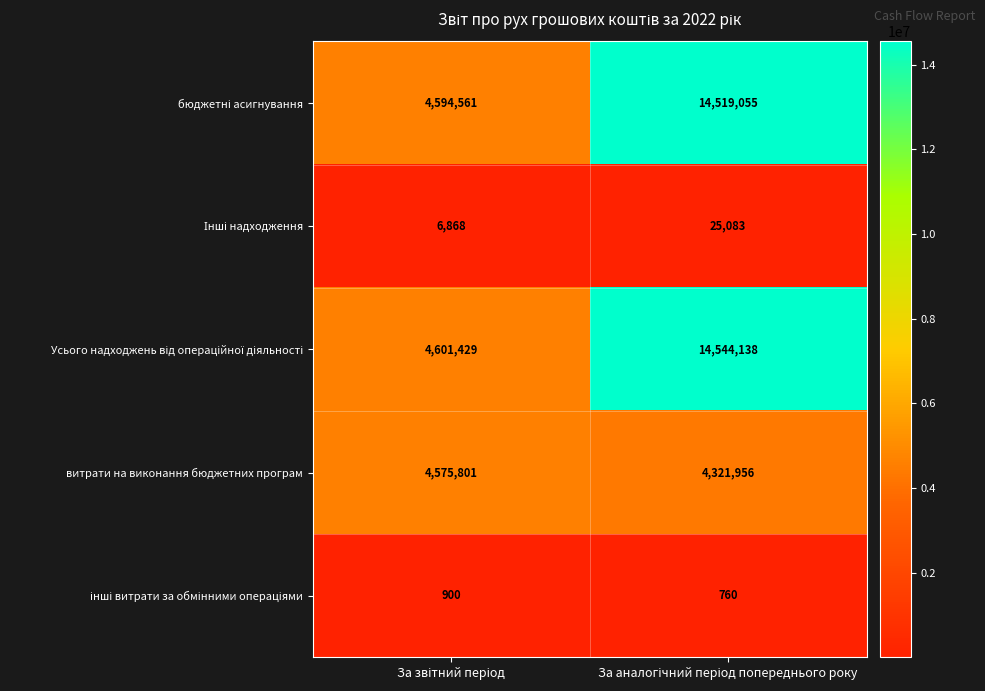

What is the maximum value shown in the chart?

14544138